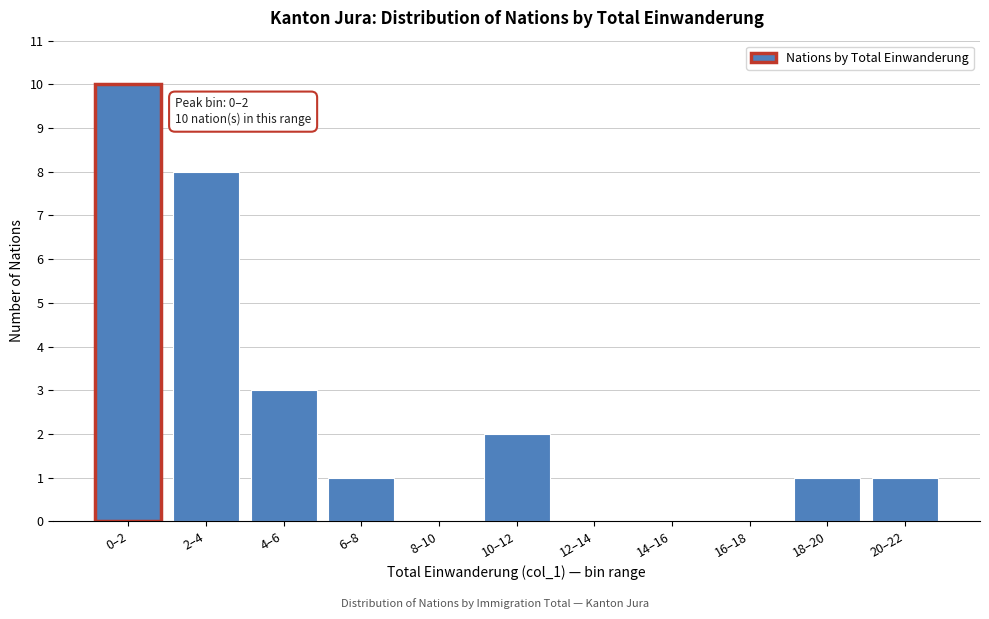

Reading left to right, list all the values displayed in this chart.

0–2=10	2–4=8	4–6=3	6–8=1	8–10=0	10–12=2	12–14=0	14–16=0	16–18=0	18–20=1	20–22=1